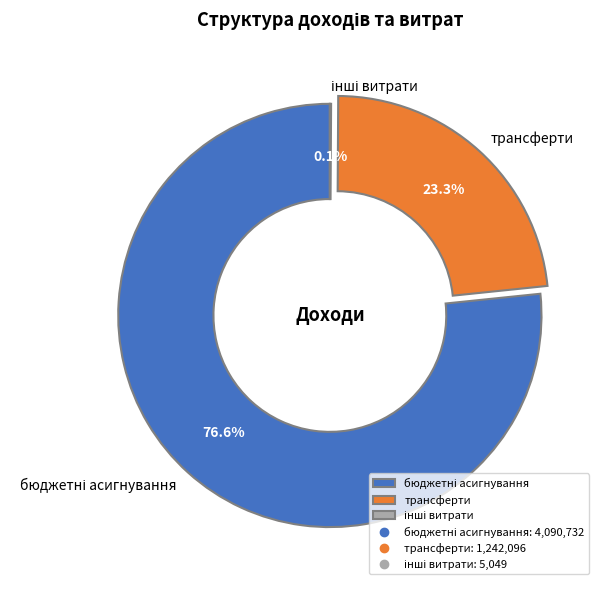

Is there a majority slice in this chart?

Yes